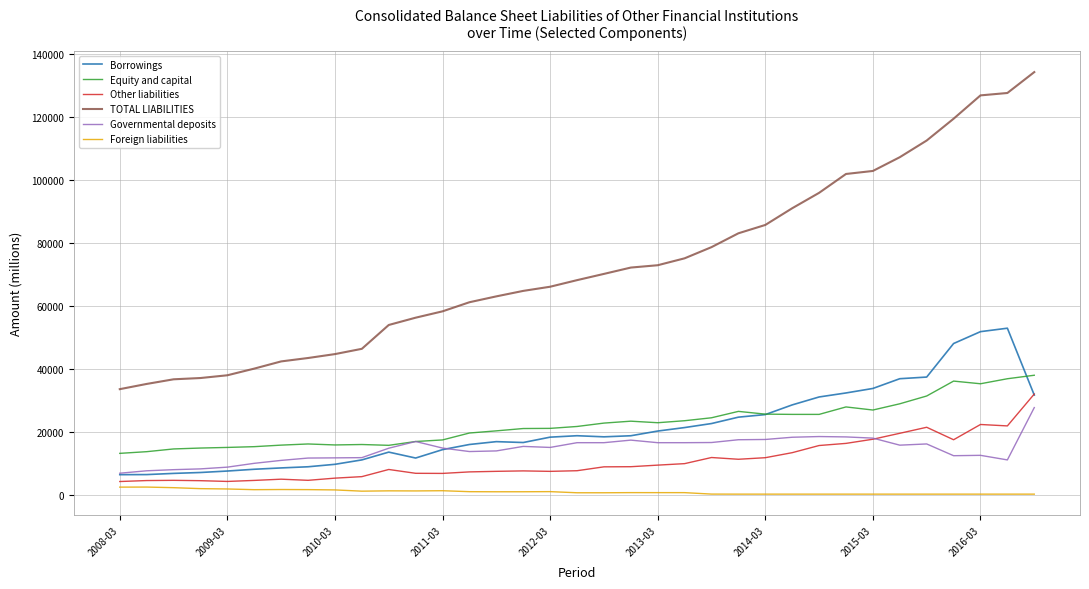

True or false: Borrowings and TOTAL LIABILITIES cross at least once.

False